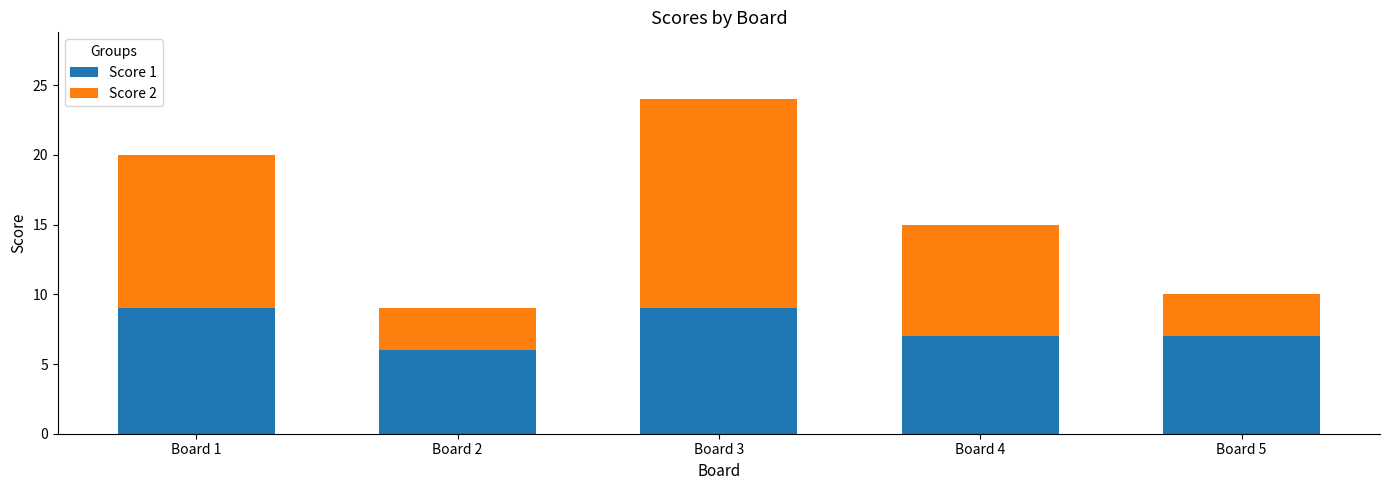

What is the lowest value of the Score 1 series?

6